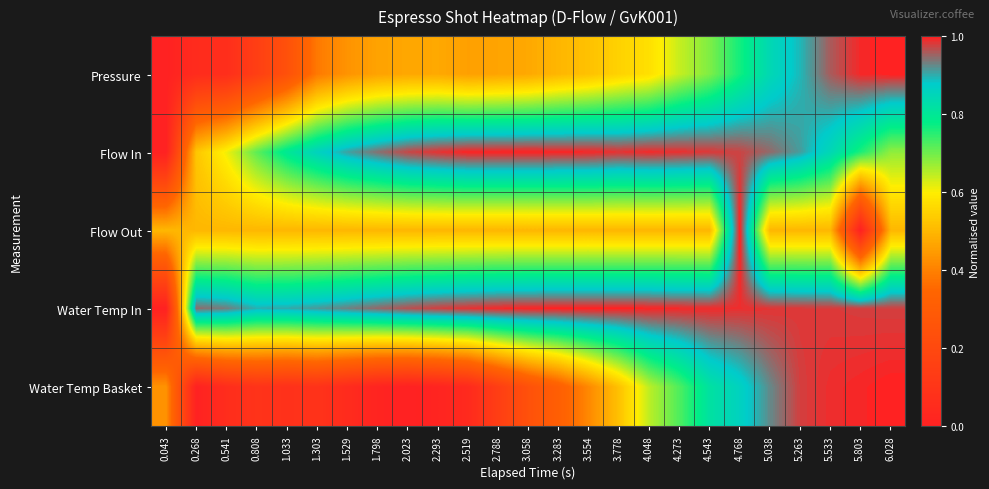

Reading left to right, extract all data points from this chart.

Pressure: 0.043=0.0	0.268=0.1	0.541=0.1	0.808=0.1	1.033=0.2	1.303=0.4	1.529=0.4	1.798=0.5	2.023=0.5	2.293=0.5	2.519=0.5	2.788=0.5	3.058=0.5	3.283=0.5	3.554=0.5	3.778=0.5	4.048=0.6	4.273=0.6	4.543=0.7	4.768=0.8	5.038=0.8	5.263=0.9	5.533=1.0	5.803=1.0	6.028=1.0
Flow In: 0.043=0.0	0.268=0.5	0.541=0.6	0.808=0.7	1.033=0.8	1.303=0.9	1.529=0.9	1.798=0.9	2.023=1.0	2.293=1.0	2.519=1.0	2.788=1.0	3.058=1.0	3.283=1.0	3.554=1.0	3.778=1.0	4.048=1.0	4.273=1.0	4.543=1.0	4.768=1.0	5.038=0.9	5.263=0.9	5.533=0.8	5.803=0.8	6.028=0.7
Flow Out: 0.043=0.5	0.268=0.5	0.541=0.5	0.808=0.5	1.033=0.5	1.303=0.5	1.529=0.5	1.798=0.5	2.023=0.5	2.293=0.5	2.519=0.5	2.788=0.5	3.058=0.5	3.283=0.5	3.554=0.5	3.778=0.5	4.048=0.5	4.273=0.5	4.543=0.5	4.768=1.0	5.038=0.5	5.263=0.5	5.533=0.5	5.803=0.0	6.028=0.5
Water Temp In: 0.043=0.0	0.268=0.9	0.541=0.9	0.808=0.9	1.033=0.9	1.303=0.9	1.529=0.9	1.798=0.9	2.023=1.0	2.293=1.0	2.519=1.0	2.788=1.0	3.058=1.0	3.283=1.0	3.554=1.0	3.778=1.0	4.048=1.0	4.273=1.0	4.543=1.0	4.768=1.0	5.038=1.0	5.263=1.0	5.533=1.0	5.803=1.0	6.028=1.0
Water Temp Basket: 0.043=0.4	0.268=0.0	0.541=0.1	0.808=0.1	1.033=0.1	1.303=0.1	1.529=0.1	1.798=0.0	2.023=0.0	2.293=0.0	2.519=0.0	2.788=0.1	3.058=0.2	3.283=0.3	3.554=0.4	3.778=0.5	4.048=0.6	4.273=0.7	4.543=0.8	4.768=0.9	5.038=0.9	5.263=1.0	5.533=1.0	5.803=1.0	6.028=1.0